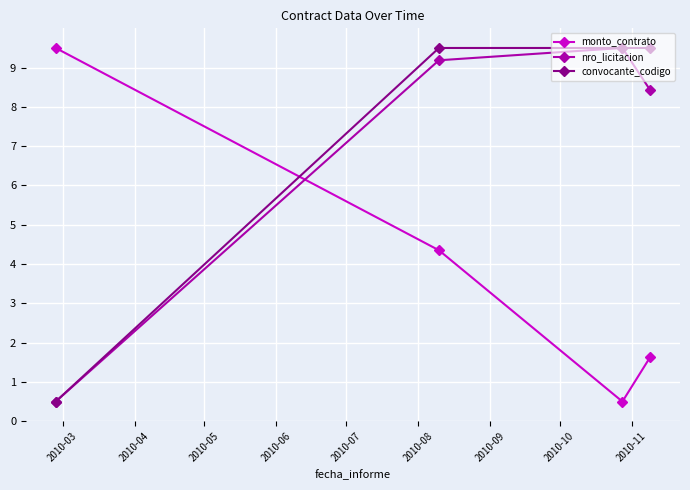

True or false: convocante_codigo has more than 1 interior local peaks.

False